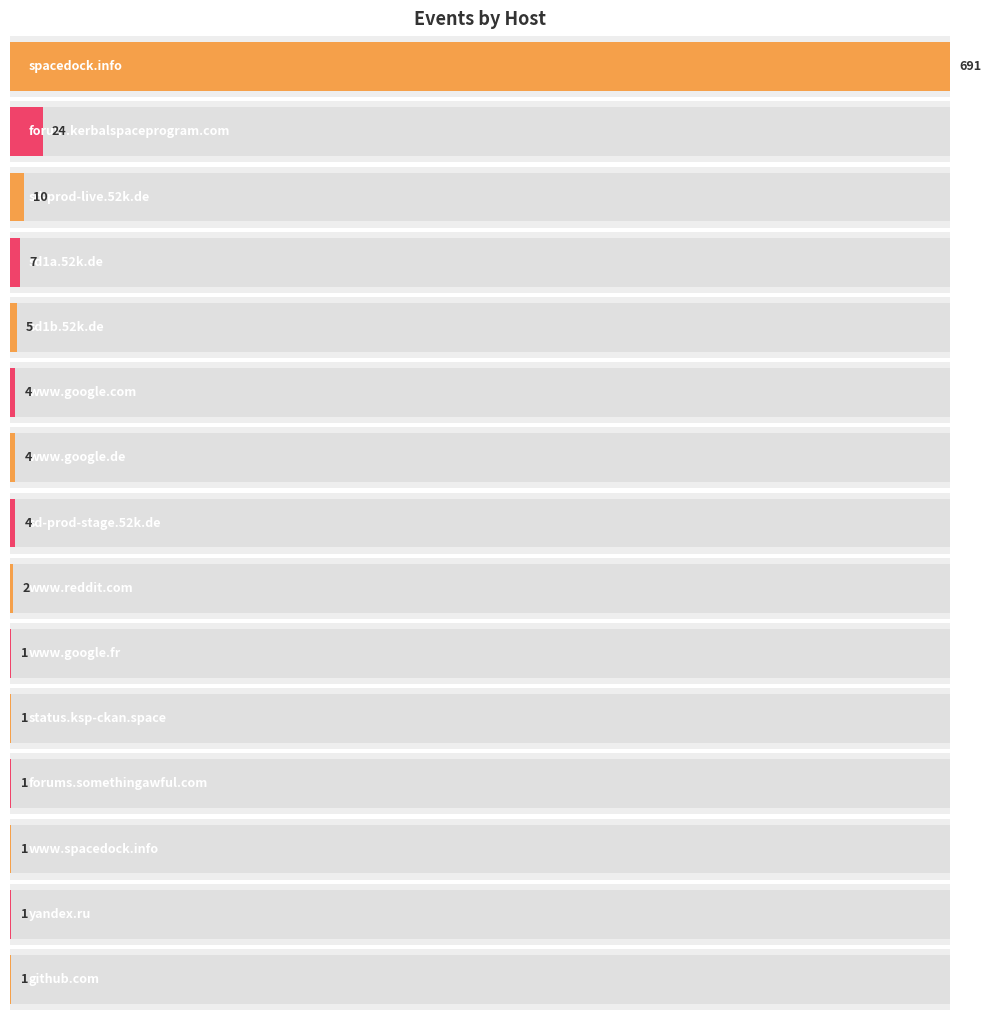

What is the difference between the values at sd1b.52k.de and www.reddit.com?

3